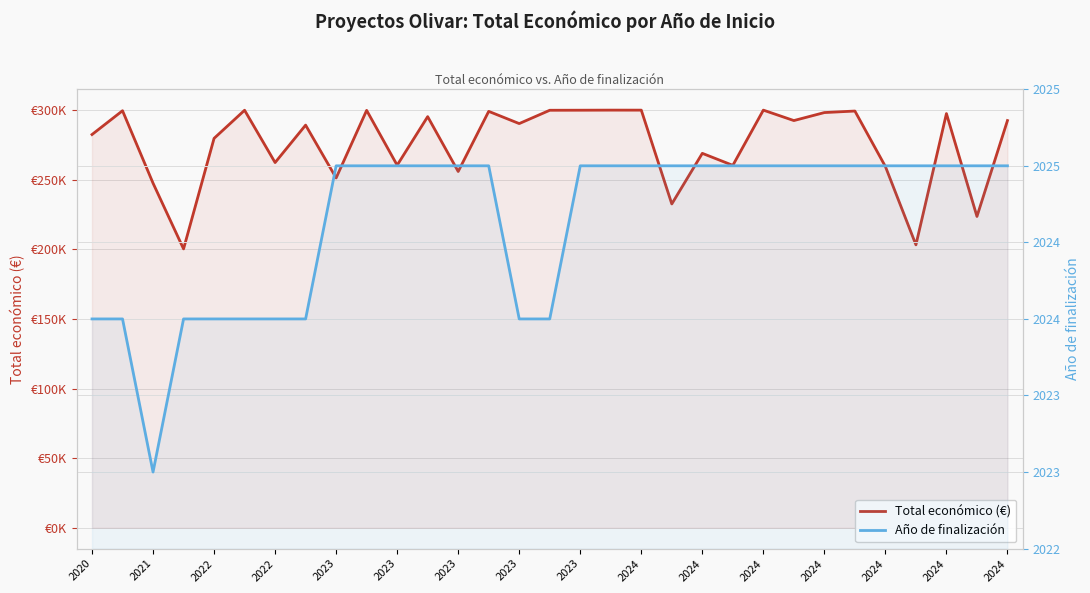

What is the difference between the highest and lowest values at 2024?

297799